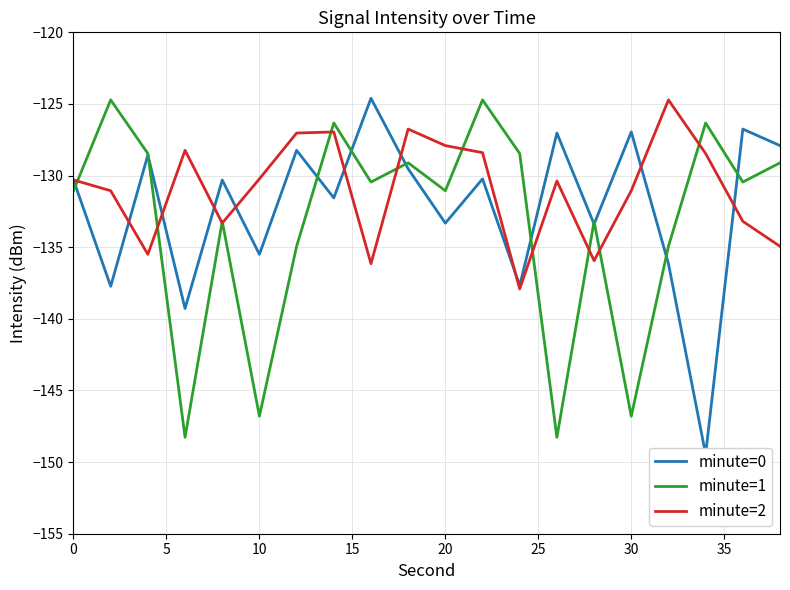

How many interior local peaks does the minute=0 series have?

8